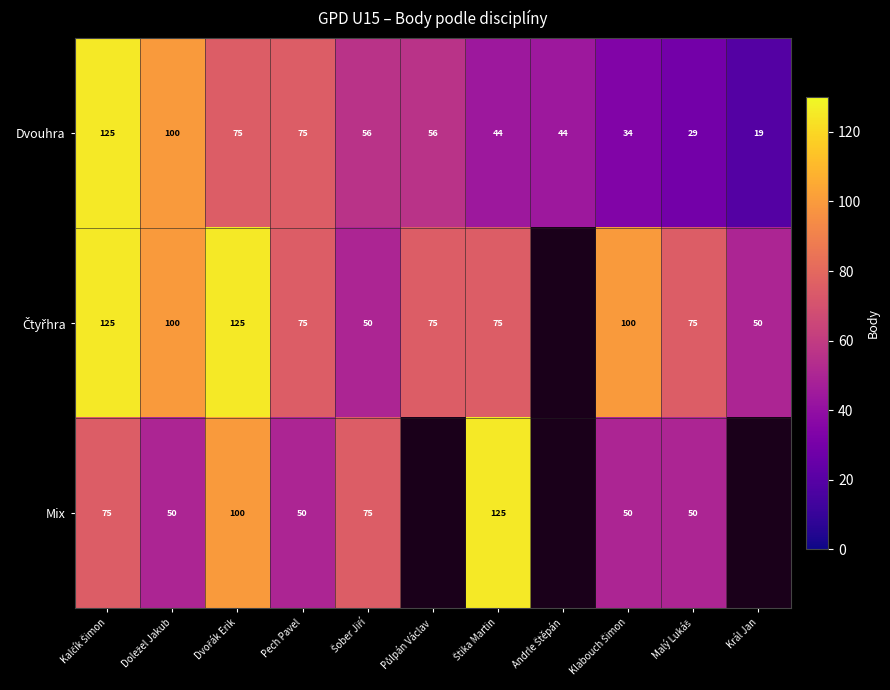

Between Andrle Štěpán and Dvořák Erik, which is larger?

Dvořák Erik